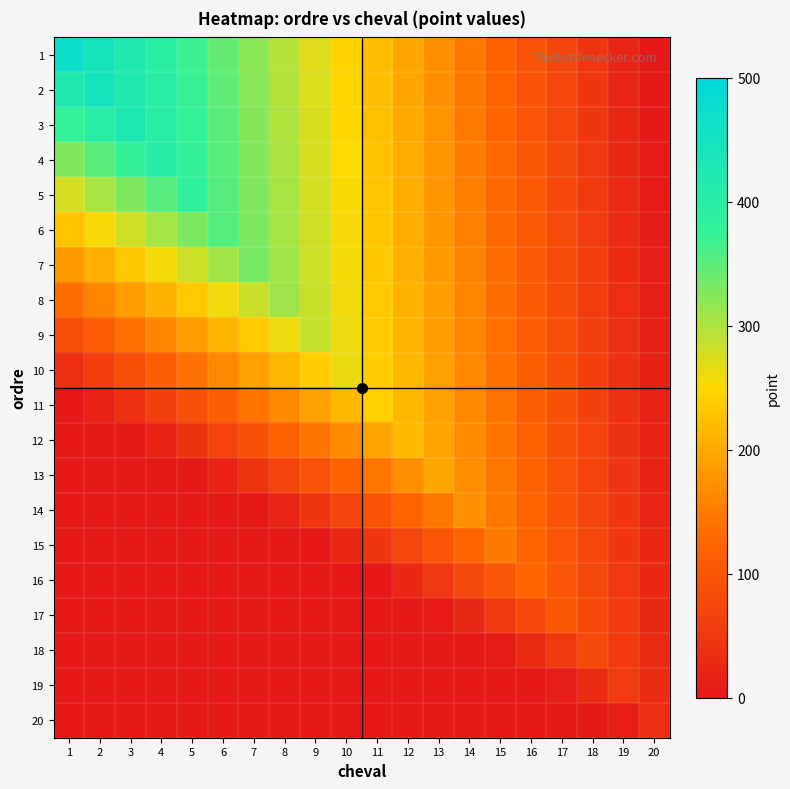

Which category has the lowest value across all series?

20